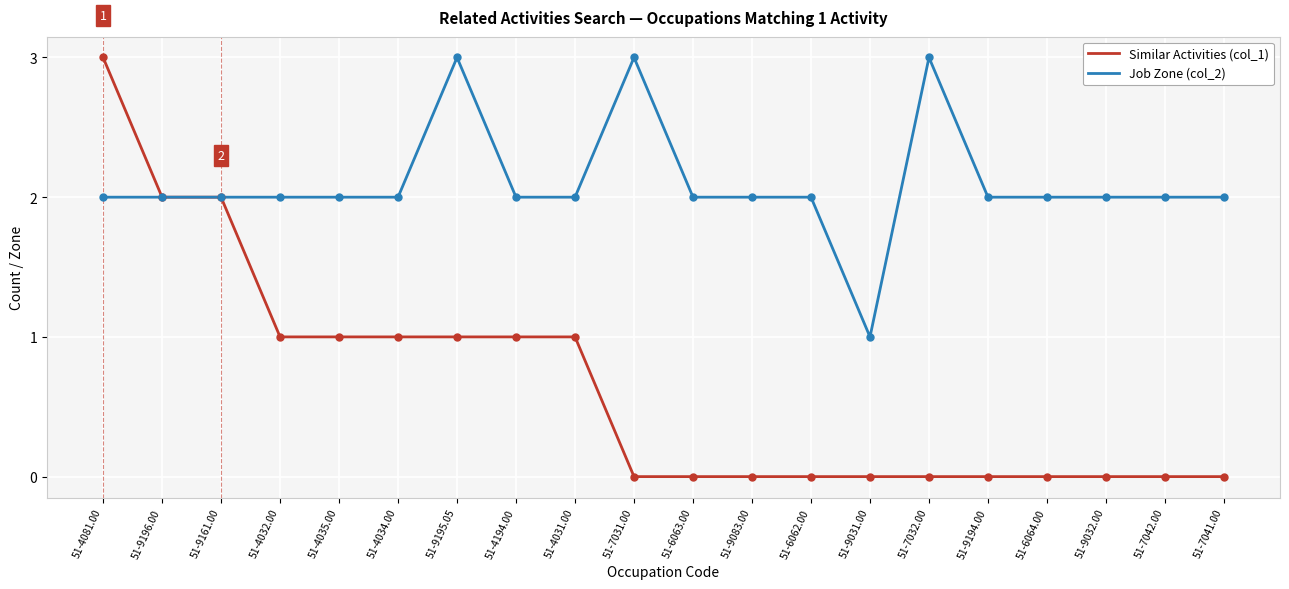

True or false: Job Zone (col_2) has a value of 2 at 51-4194.00.

True